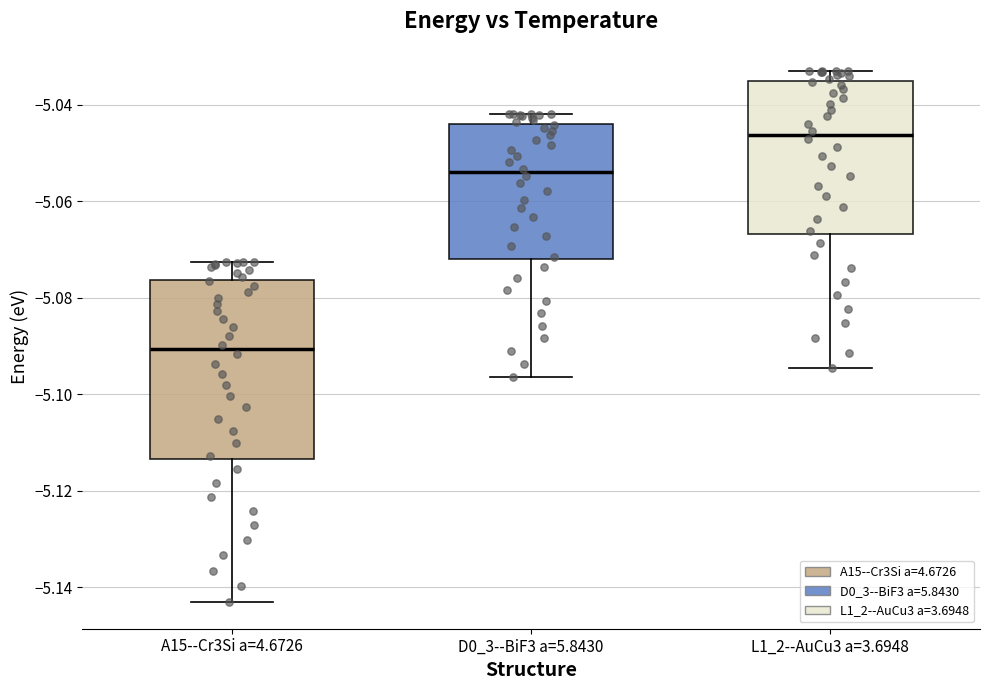

Where is the lower edge of the box for A15--Cr3Si a=4.6726 on the y-axis? The values are not printed on the chart, so give them approximately, as read against the axis.

-5.114